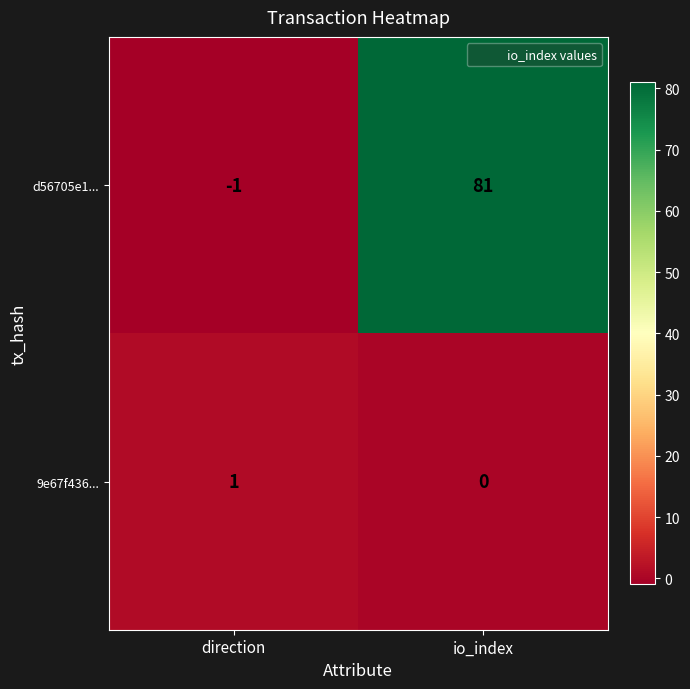

What is the sum of the d56705e1... values at io_index and direction?

80